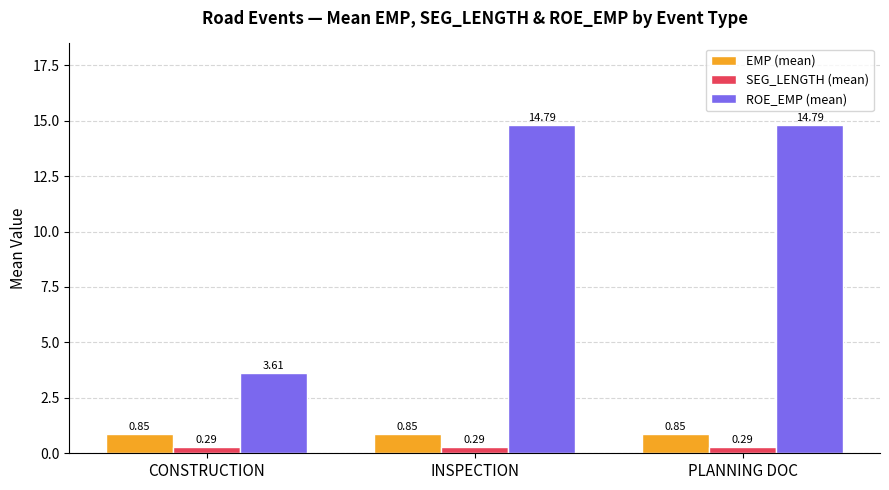

What is the greatest value displayed?

14.8